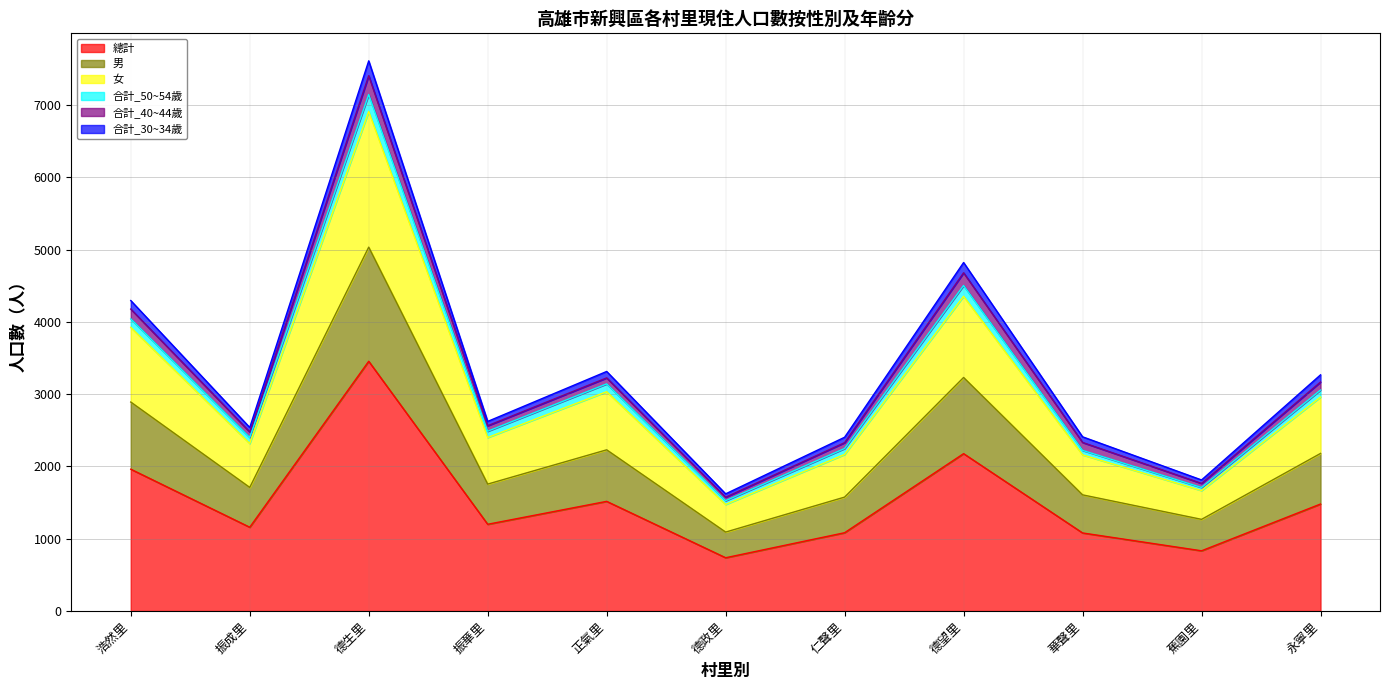

At how many categories does at least one series exceed 2800?

5